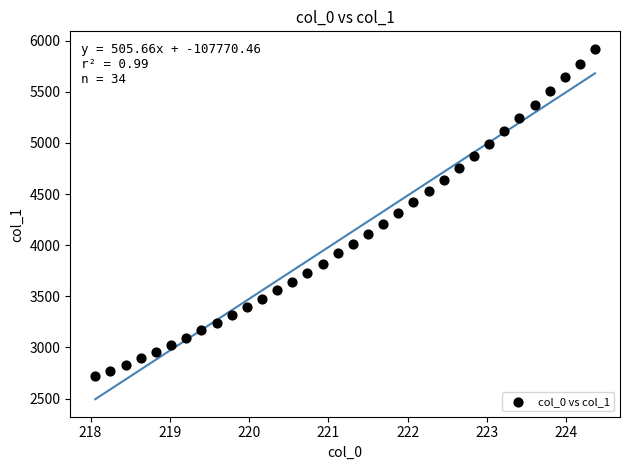

What is the range of X values (max minus min)?

6.3